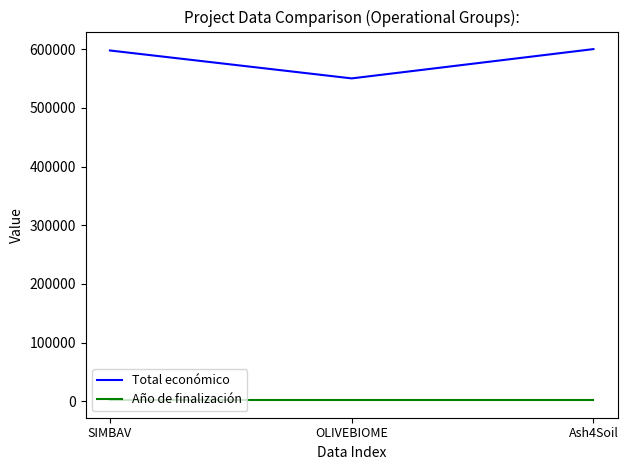

What is the total value across all series at OLIVEBIOME?

552138